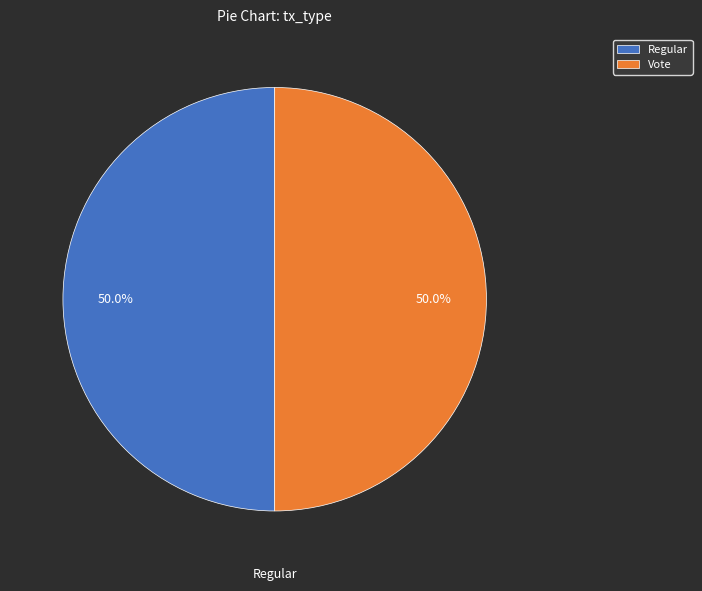

What percentage do Vote and Regular together represent?

100.0%